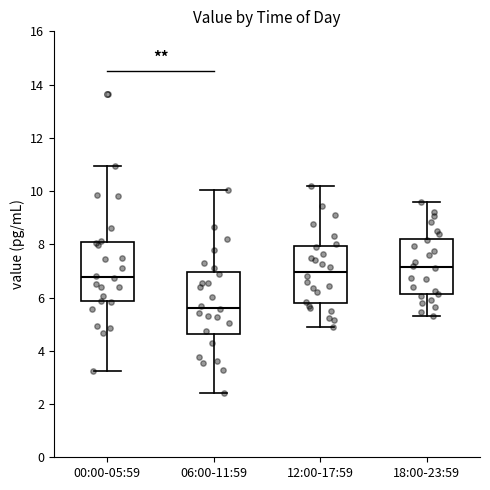

Reading left to right, read every box against the y-axis: the position of its median line, the range the box covers, and the ends of its whiskers. The values are not printed on the chart, so give them approximately, as read against the axis.

00:00-05:59: median 6.8, box 5.8 to 8.0, whiskers 3.2 to 11.0
06:00-11:59: median 5.6, box 4.6 to 7.0, whiskers 2.4 to 10.0
12:00-17:59: median 7.0, box 5.8 to 8.0, whiskers 5.0 to 10.2
18:00-23:59: median 7.2, box 6.2 to 8.2, whiskers 5.4 to 9.6